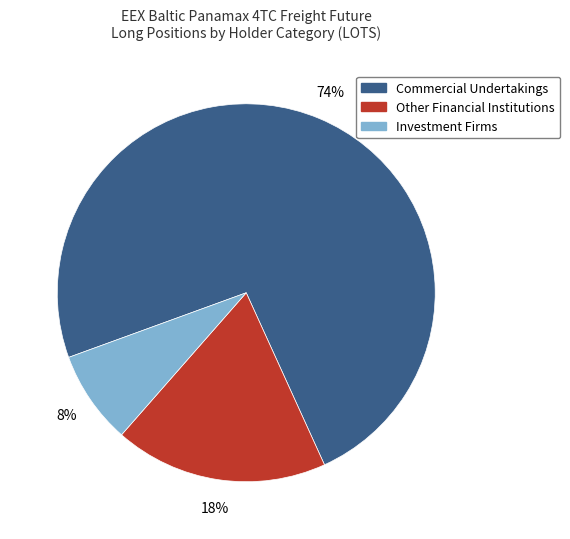

Which has a higher value, Commercial Undertakings or Investment Firms?

Commercial Undertakings